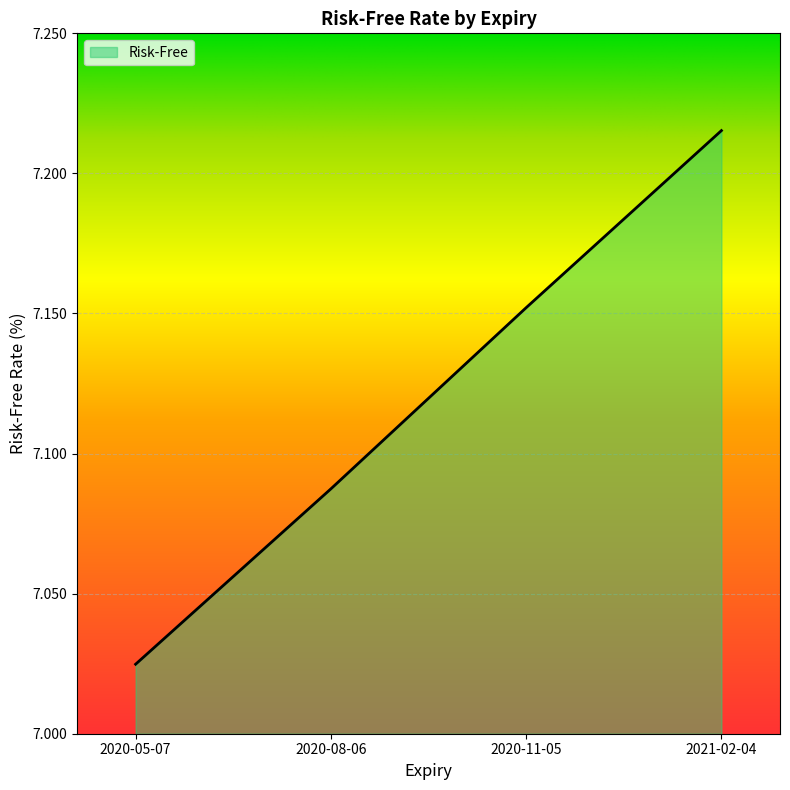

List the labels in order of value, largest first.

2021-02-04, 2020-11-05, 2020-08-06, 2020-05-07